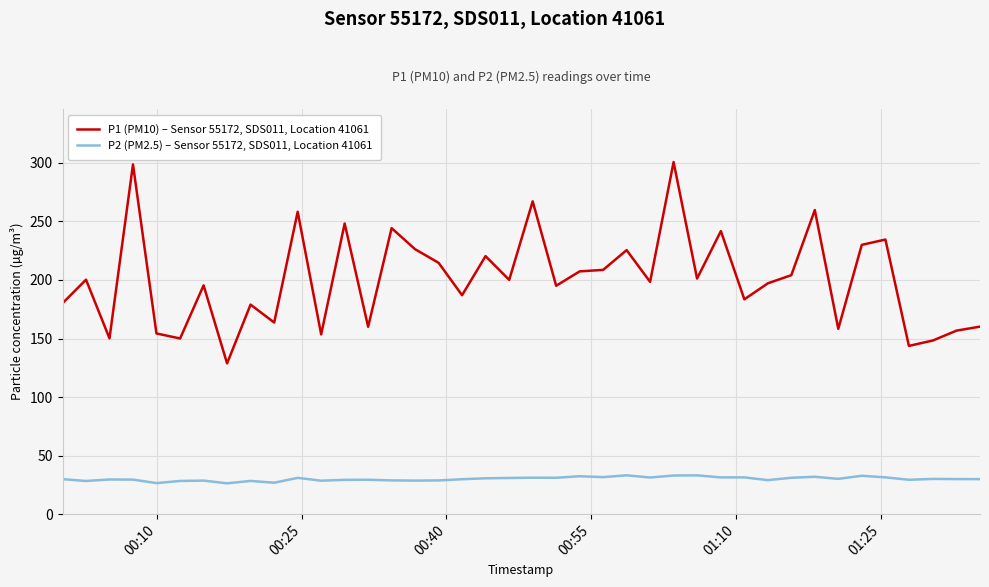

List the series in order of their peak value, lowest first.

P2 (PM2.5) – Sensor 55172, SDS011, Location 41061, P1 (PM10) – Sensor 55172, SDS011, Location 41061